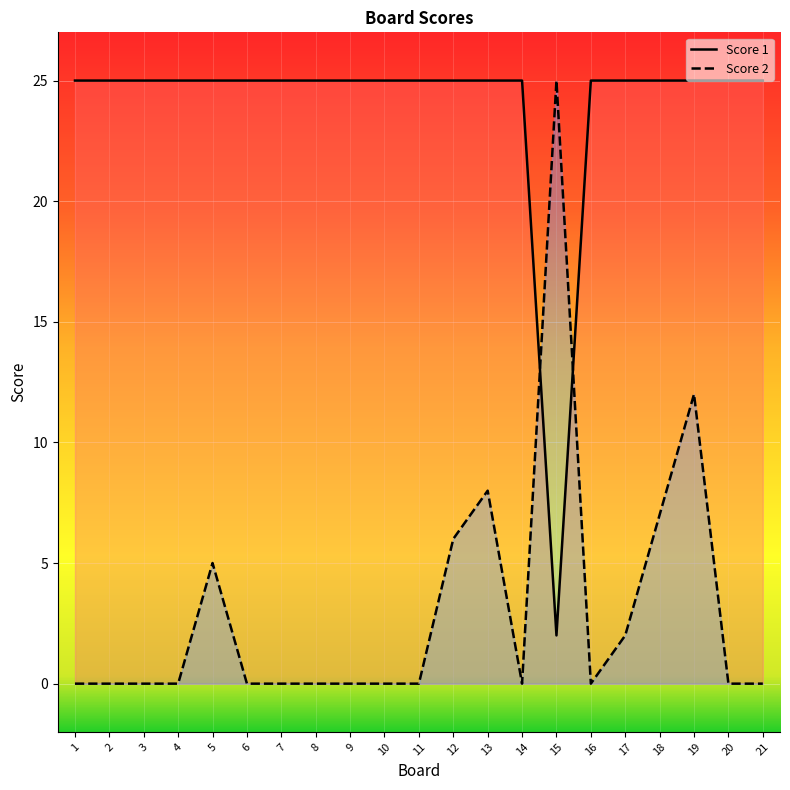

What is the average value of the Score 2 series?

3